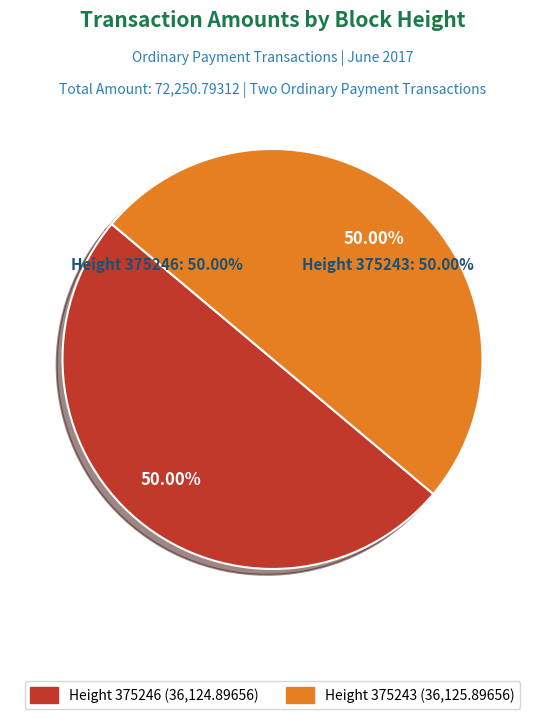

What is the smallest slice in the pie chart?

375246